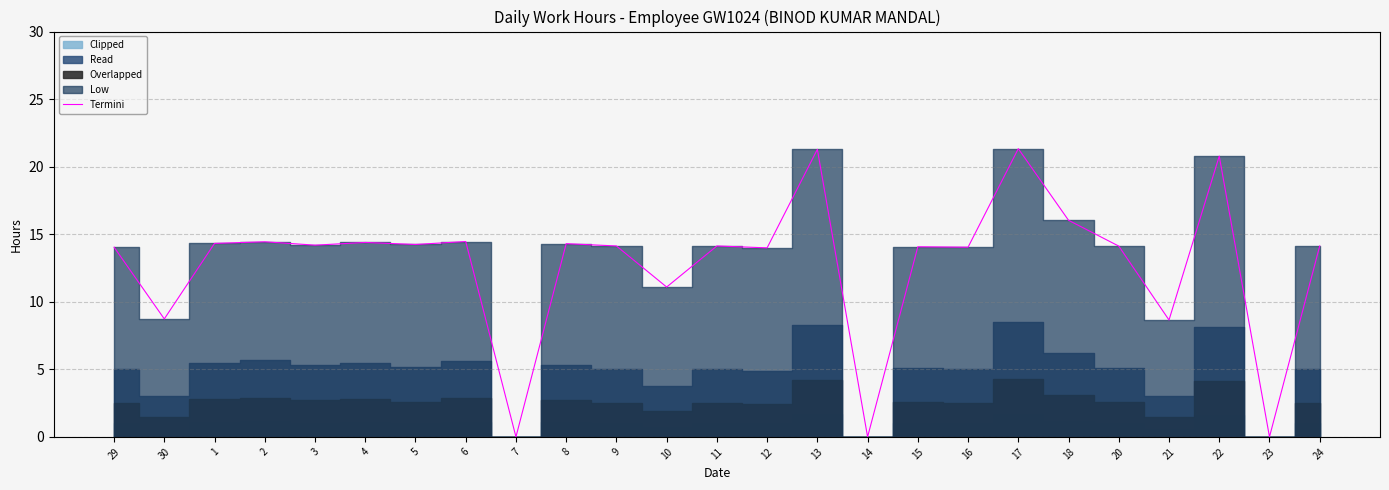

How many data points are less than 14?

7